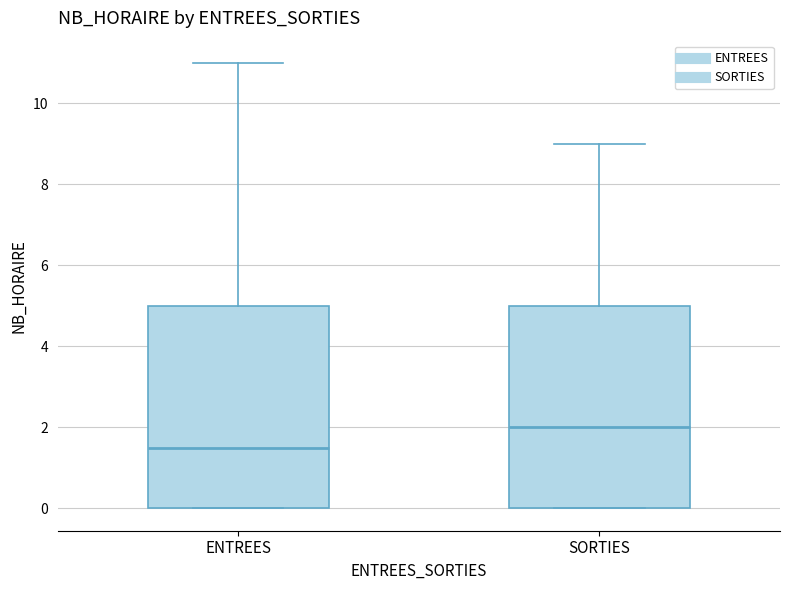

Reading left to right, read every box against the y-axis: the position of its median line, the range the box covers, and the ends of its whiskers. The values are not printed on the chart, so give them approximately, as read against the axis.

ENTREES: median 1.6, box 0.0 to 5.0, whiskers 0.0 to 11.0
SORTIES: median 2.0, box 0.0 to 5.0, whiskers 0.0 to 9.0